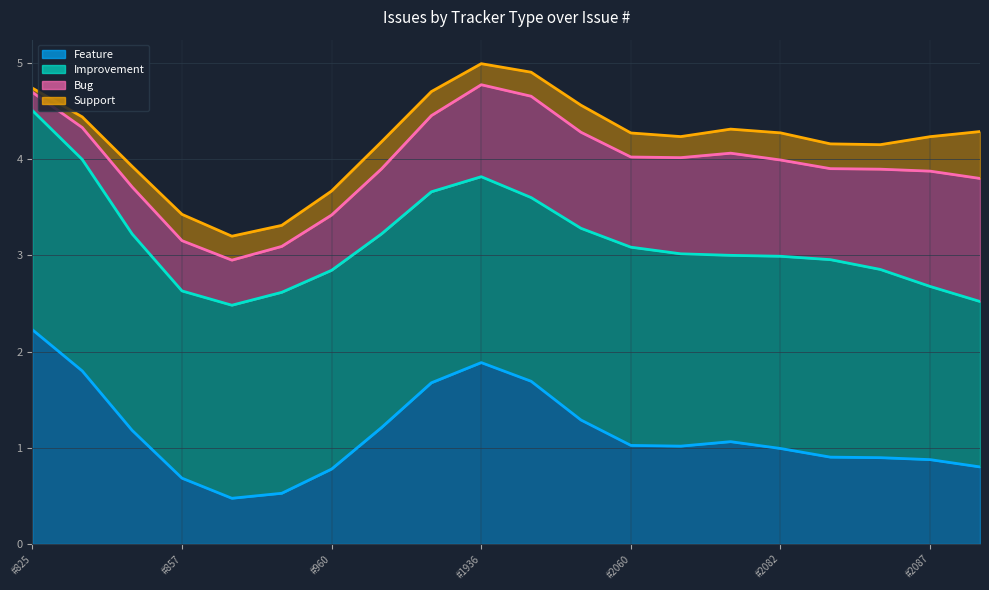

Rank the series by their maximum value, from lowest to highest.

Support, Bug, Feature, Improvement